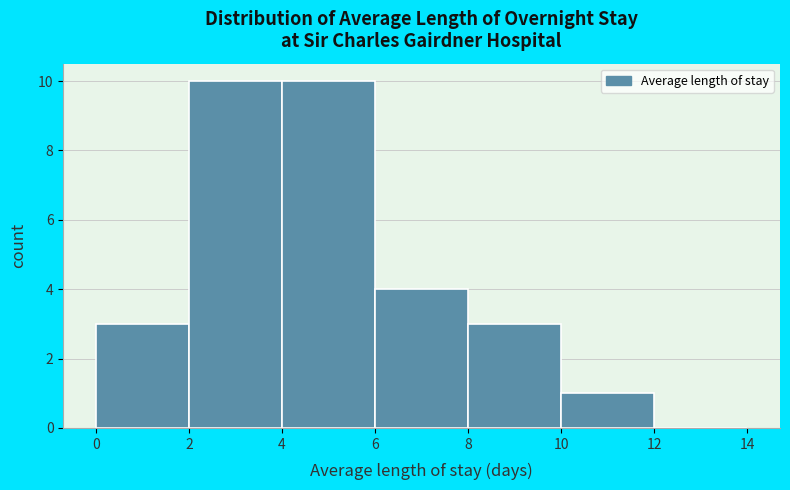

Reading left to right, transcribe this chart: for each bar, give the range it covers on the x-axis and its height. The values are not printed on the chart, so give them approximately, as read against the axis.

0 to 2: 3
2 to 4: 10
4 to 6: 10
6 to 8: 4
8 to 10: 3
10 to 12: 1
12 to 14: 0